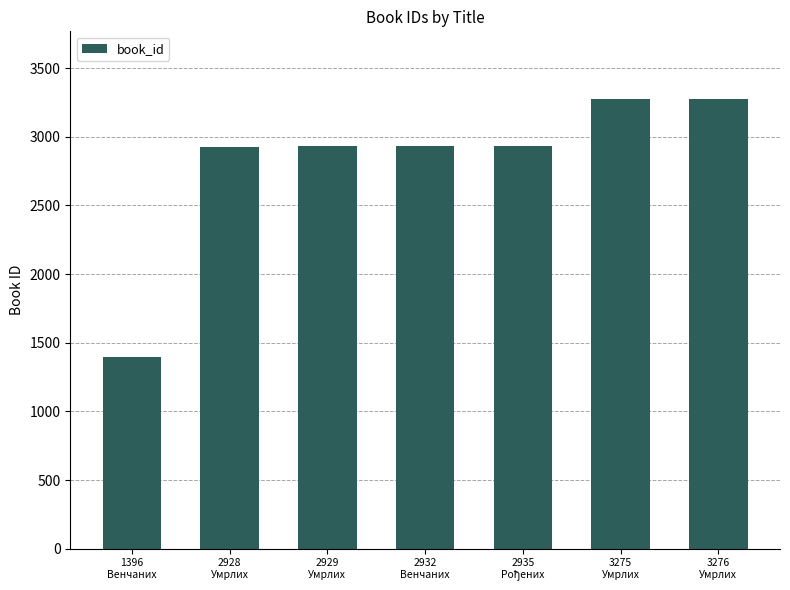

What is the change in value from 2929
Умрлих to 3275
Умрлих?

+346